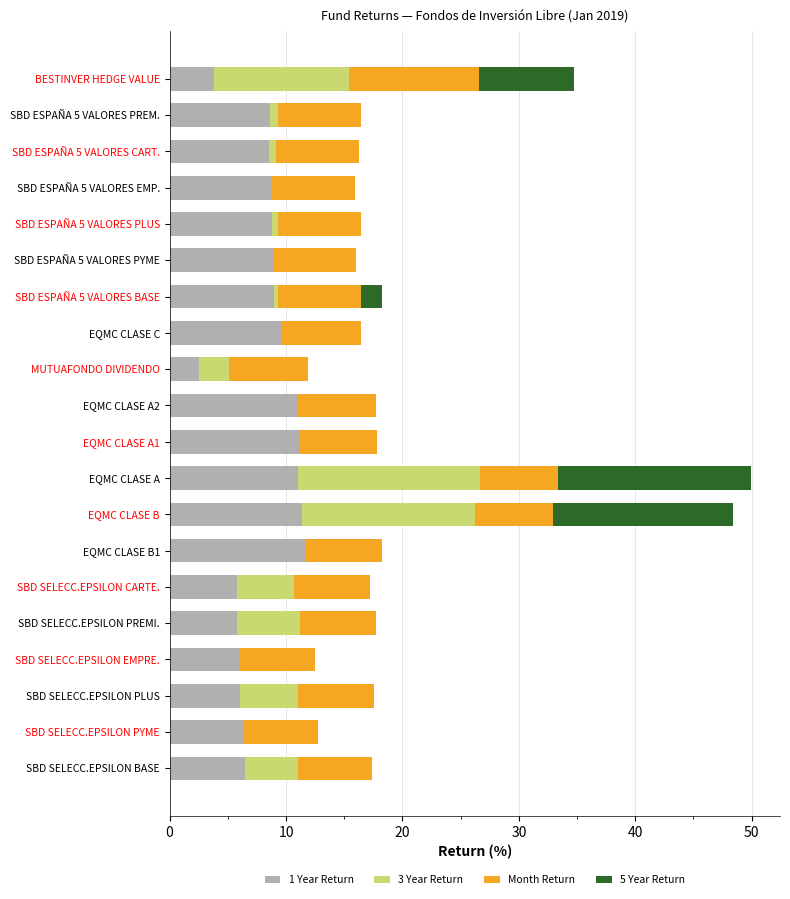

What is the sum of all 1 Year Return values?

161.1